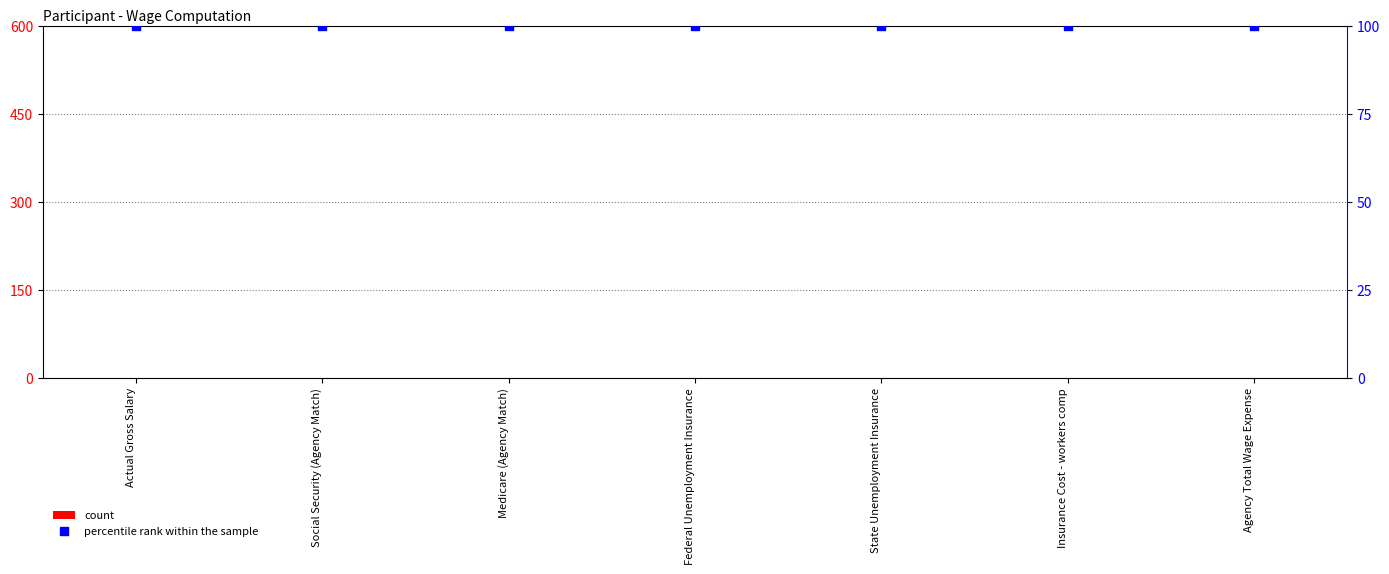

Which series has the largest Y range (max minus min)?

count